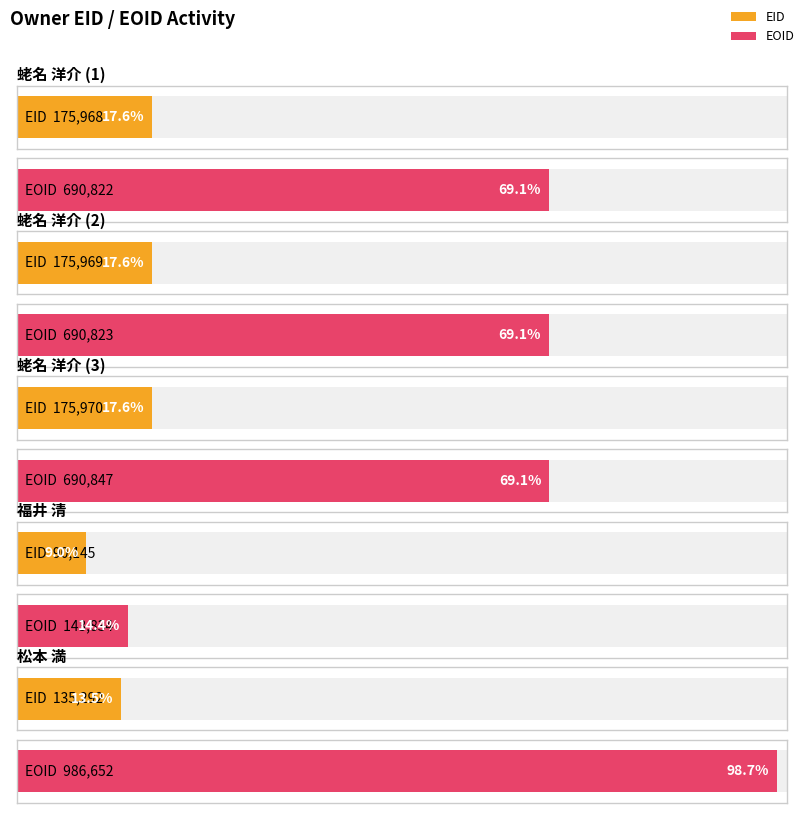

How many bars are there in each group?

2